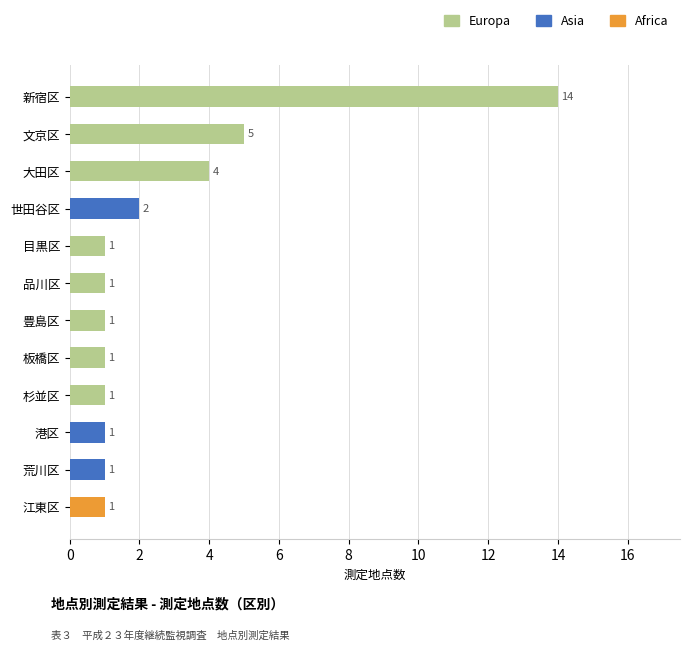

At which category is the sum across all series the highest?

新宿区